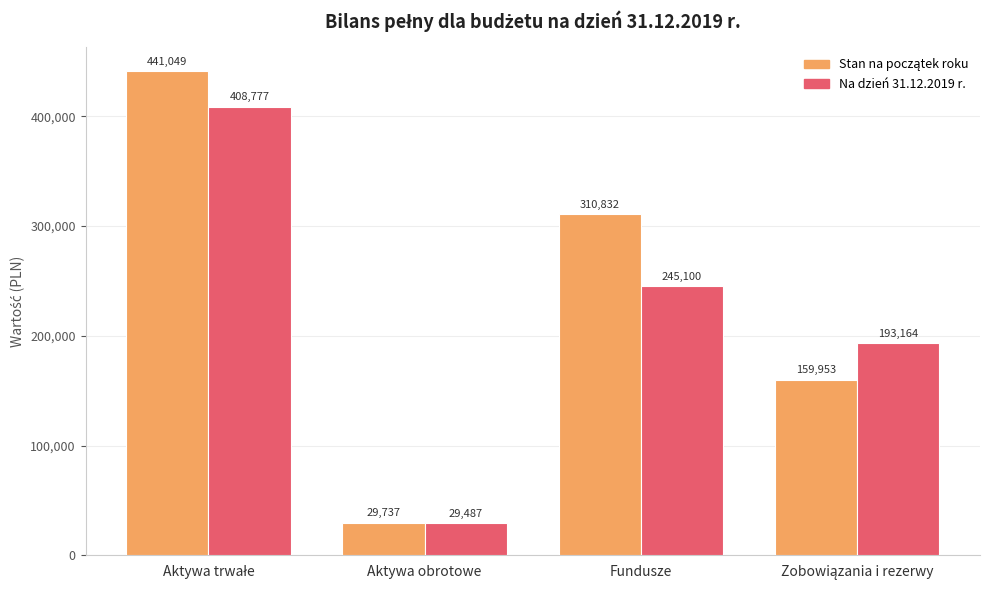

At how many categories does at least one series exceed 169190?

3